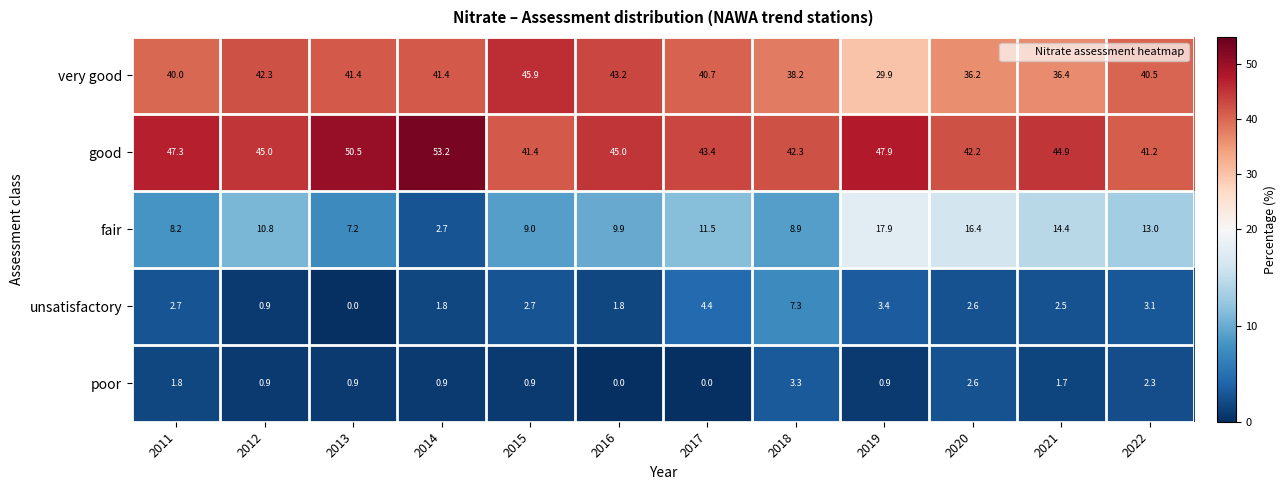

What is the sum of all poor values?

16.2